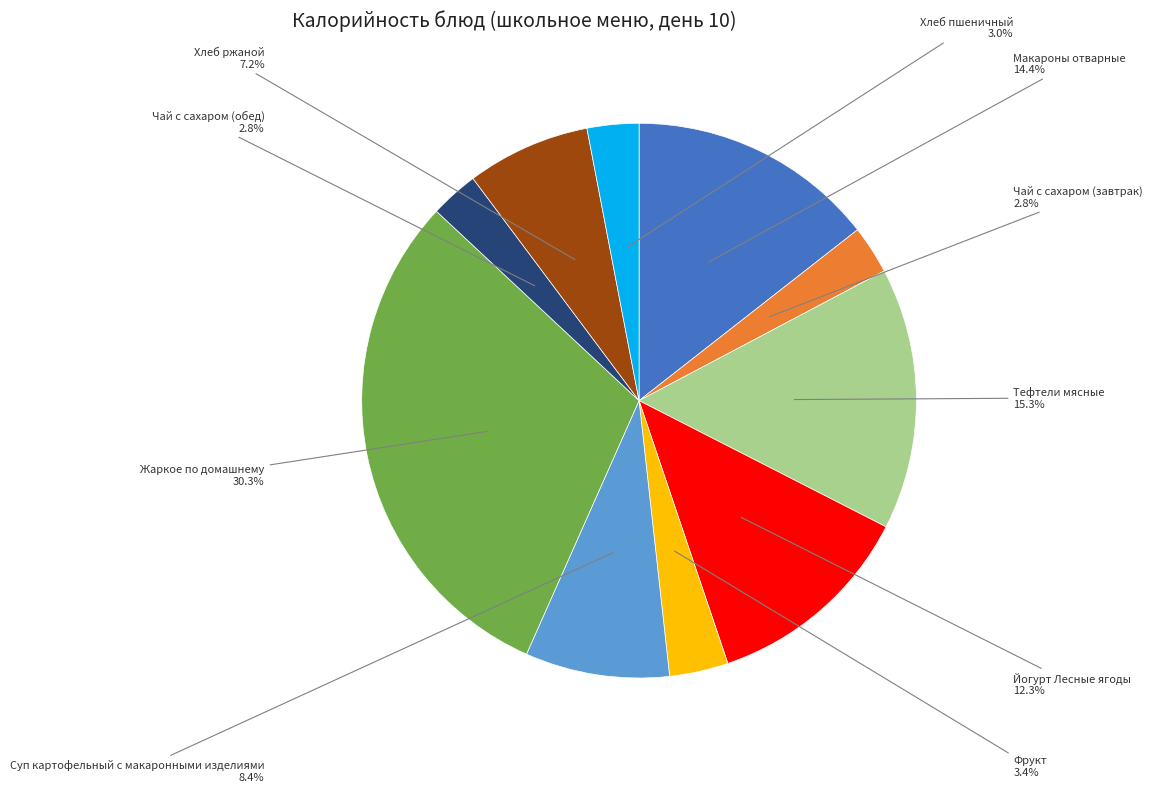

What is the ratio of the value at Хлеб ржаной to the value at Жаркое по домашнему?

0.2